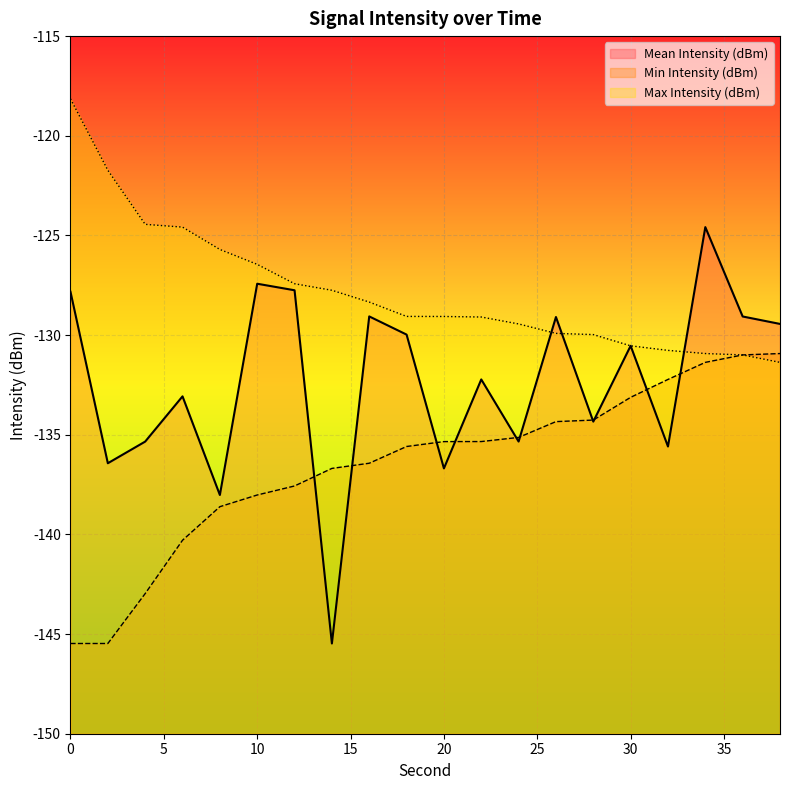

Which series has the largest total across all categories?

Max Intensity (dBm)